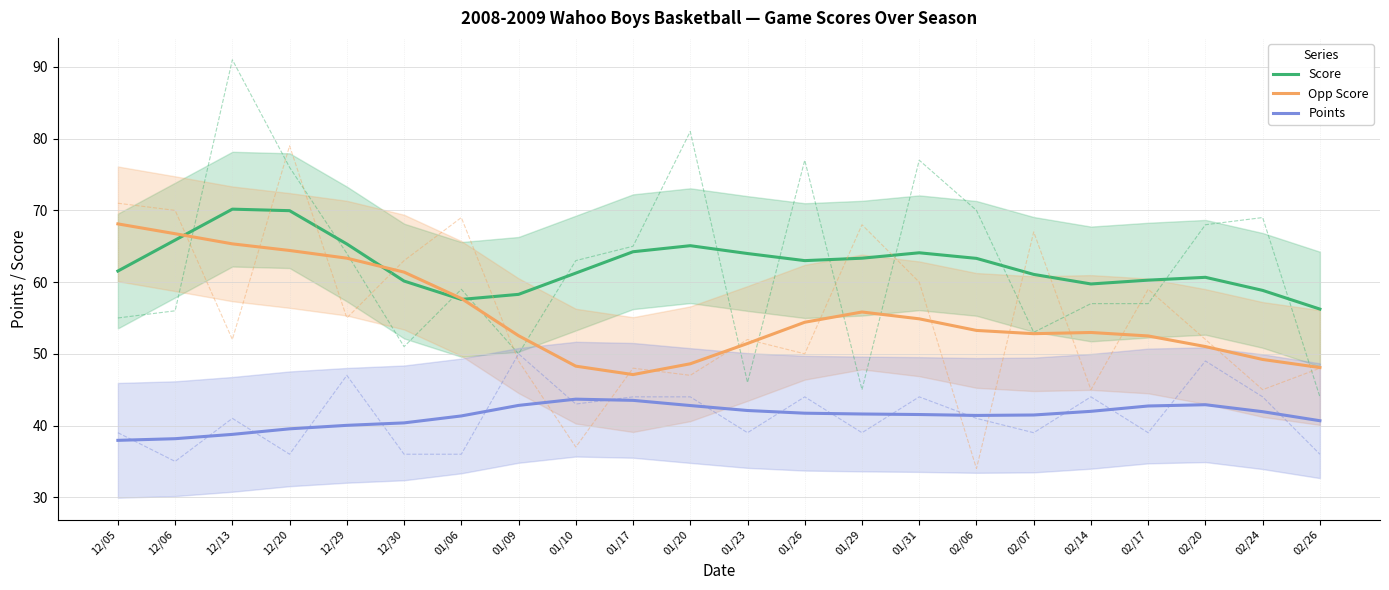

At which label does Score first exceed 62?

12/06